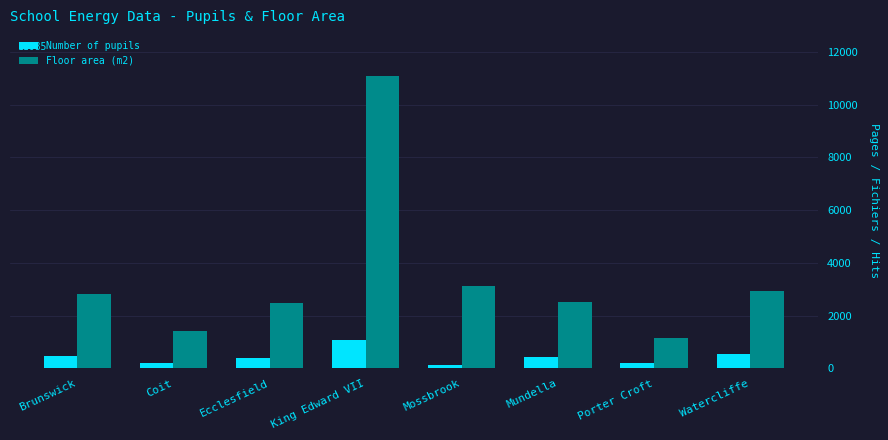

What value does the Floor area (m2) series have at Ecclesfield?

2472